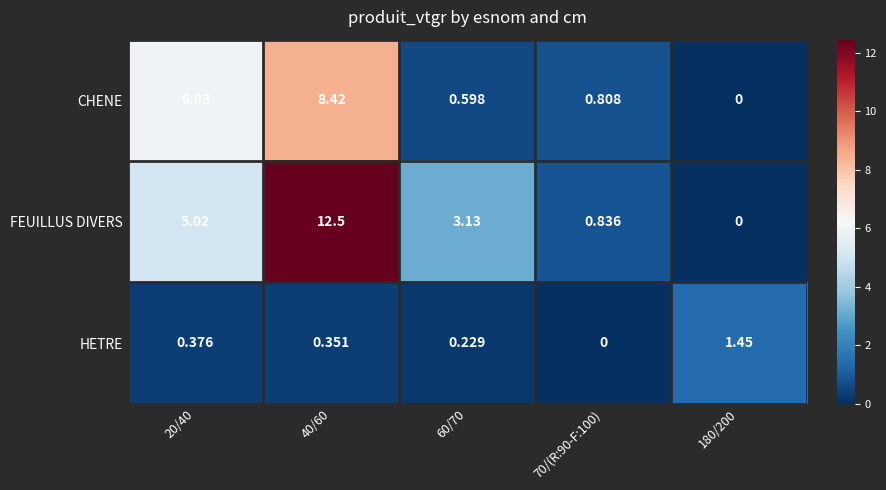

List the series in order of their overall mean, highest first.

FEUILLUS DIVERS, CHENE, HETRE